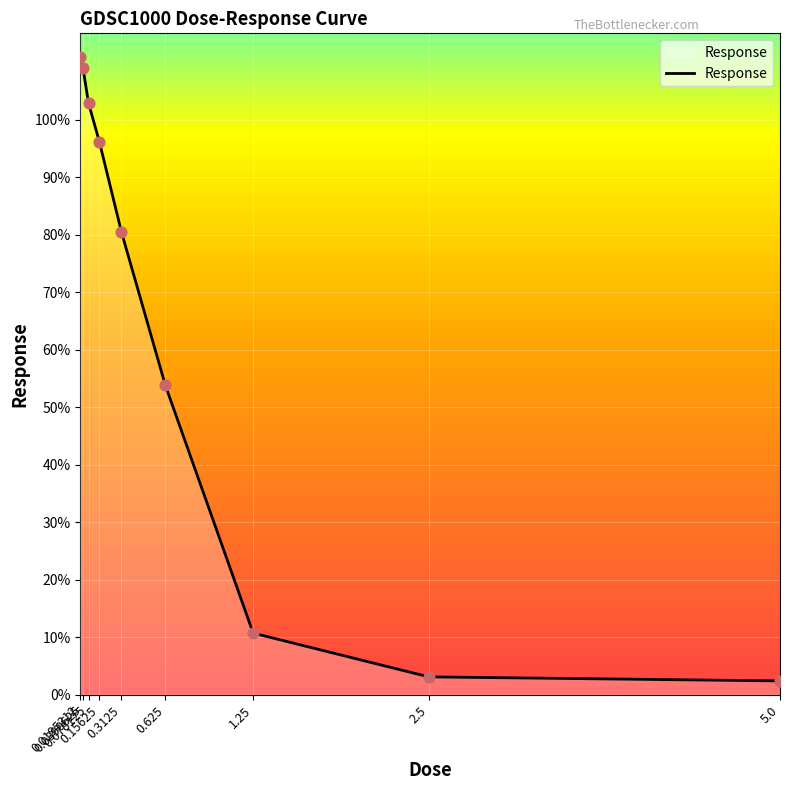

Between 2.5 and 0.0195312, which is larger?

0.0195312